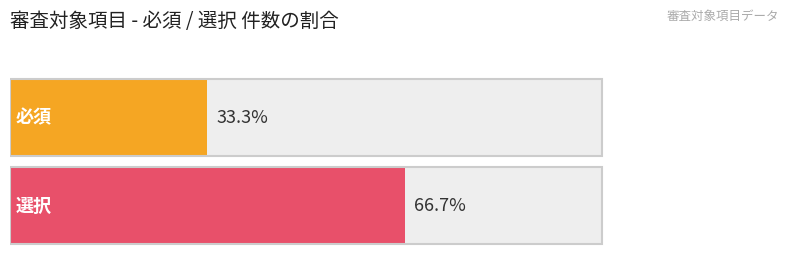

How many groups of bars are there?

2